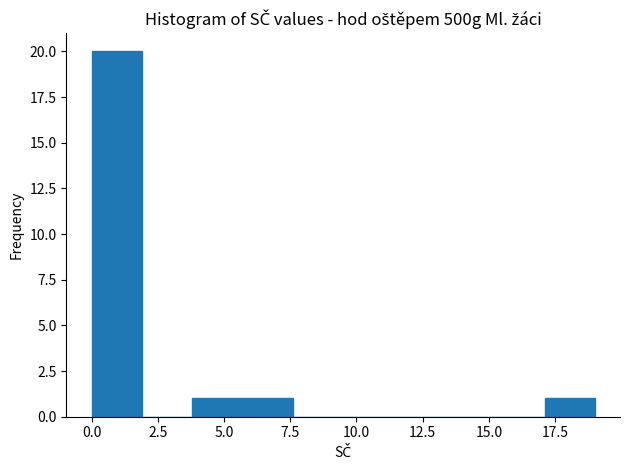

Read against the x-axis, roughly where is the centre of the tallest bar?

1.0